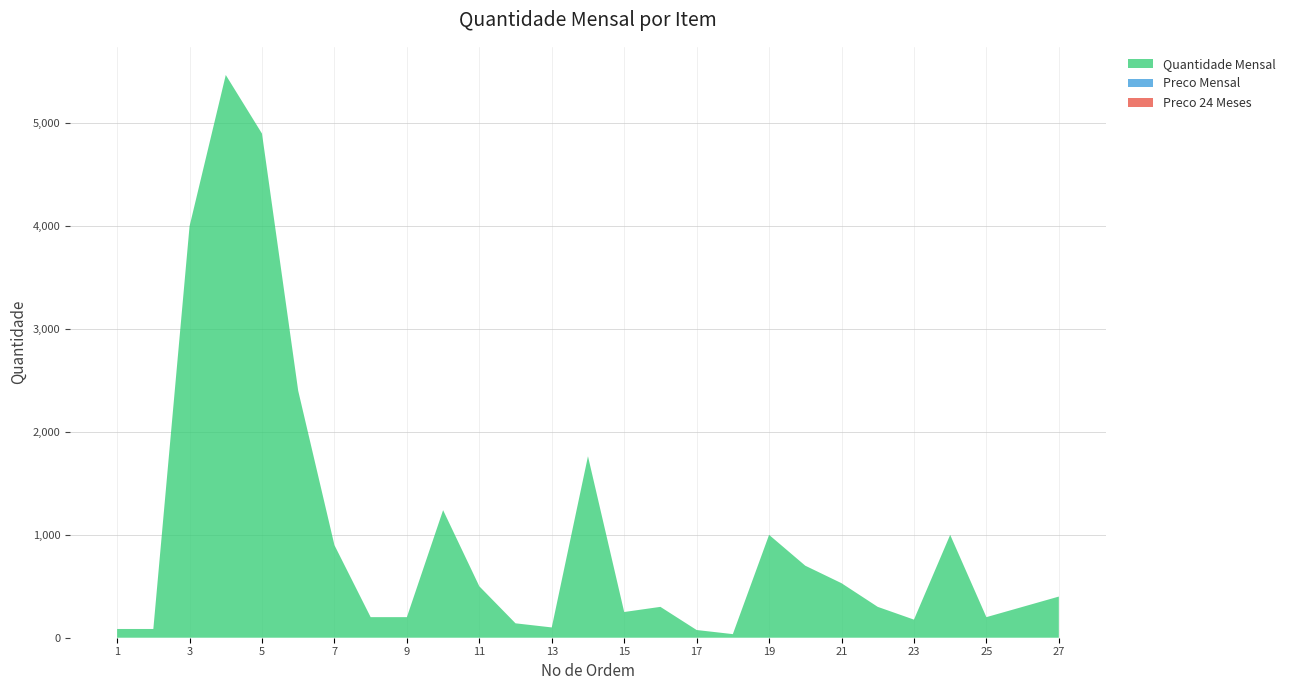

Reading left to right, extract all data points from this chart.

Quantidade Mensal: 85	85	4000	5470	4900	2400	900	200	200	1240	500	140	100	1764	250	300	75	35	1000	700	530	300	176	1000	200	300	400
Preco Mensal: 0	0	0	0	0	0	0	0	0	0	0	0	0	0	0	0	0	0	0	0	0	0	0	0	0	0	0
Preco 24 Meses: 0	0	0	0	0	0	0	0	0	0	0	0	0	0	0	0	0	0	0	0	0	0	0	0	0	0	0